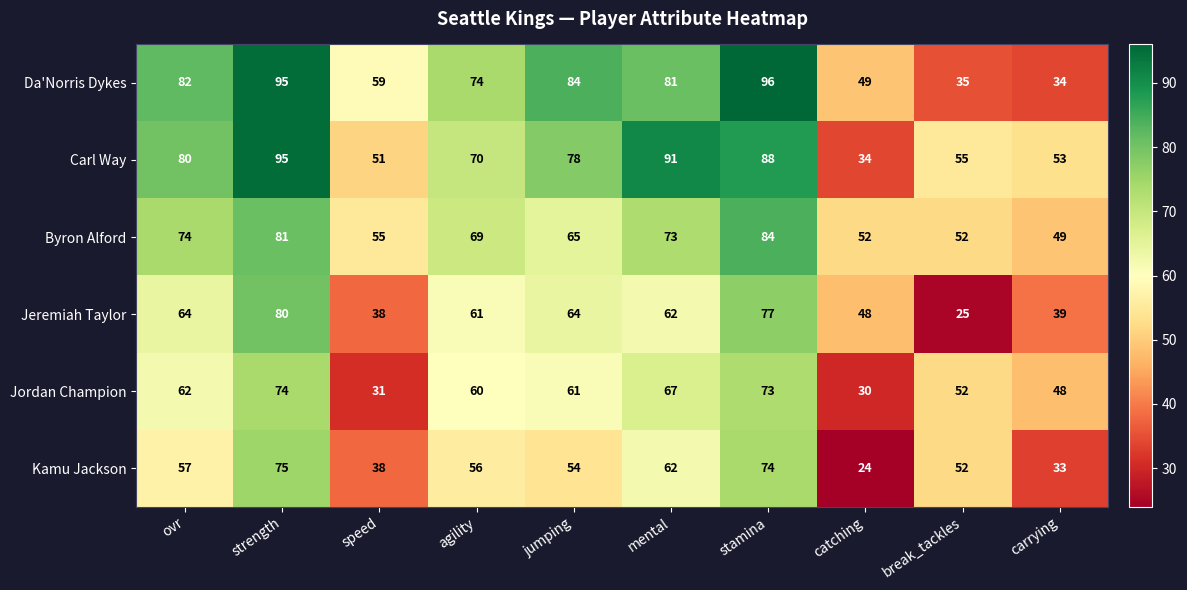

Count the number of data series in this chart.

6